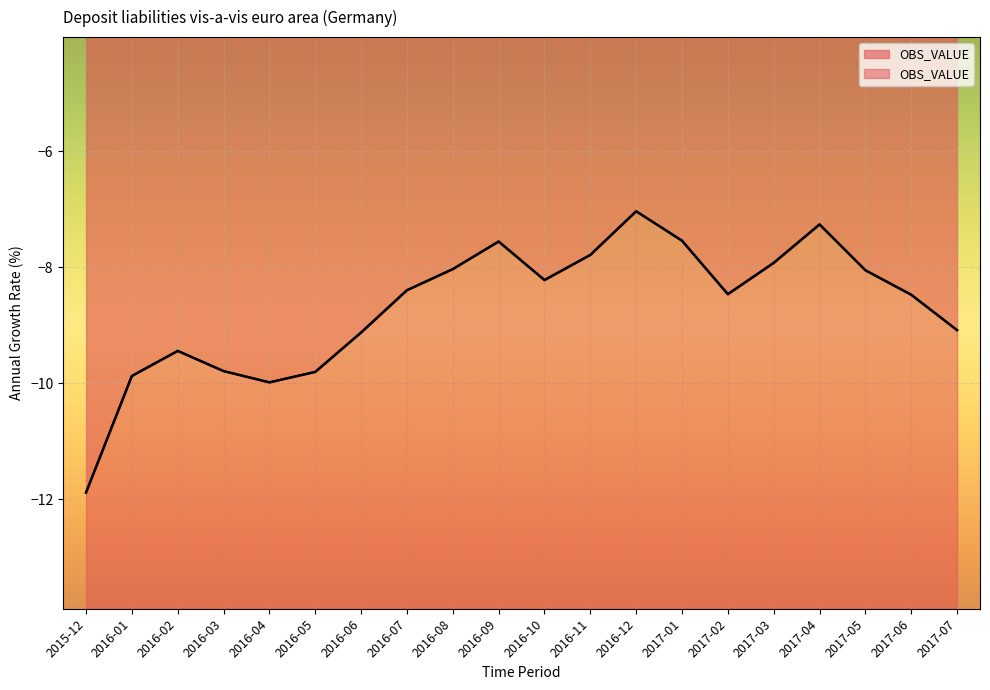

Reading left to right, transcribe all the data shown in this chart.

2015-12=-11.9	2016-01=-9.9	2016-02=-9.4	2016-03=-9.8	2016-04=-10.0	2016-05=-9.8	2016-06=-9.1	2016-07=-8.4	2016-08=-8.0	2016-09=-7.6	2016-10=-8.2	2016-11=-7.8	2016-12=-7.0	2017-01=-7.5	2017-02=-8.5	2017-03=-7.9	2017-04=-7.3	2017-05=-8.1	2017-06=-8.5	2017-07=-9.1